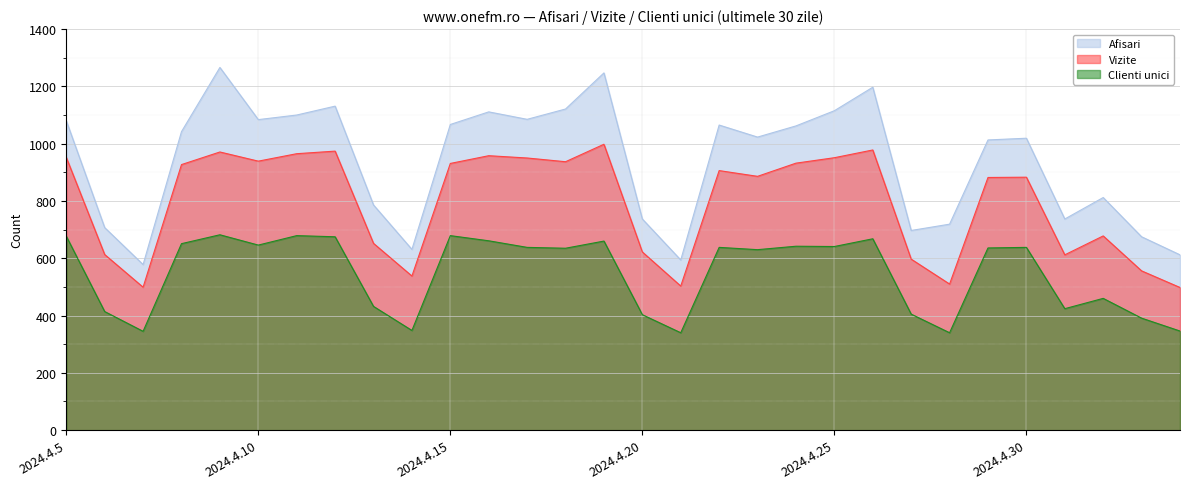

What are all the series names shown in the legend?

Afisari, Vizite, Clienti unici